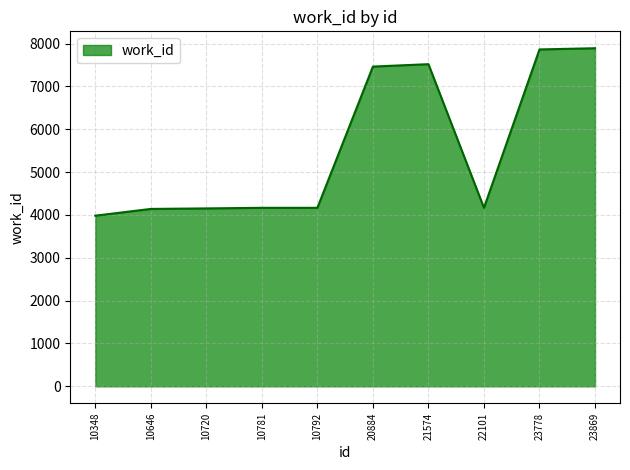

The chart shows a value of 4167 at 22101. True or false?

True